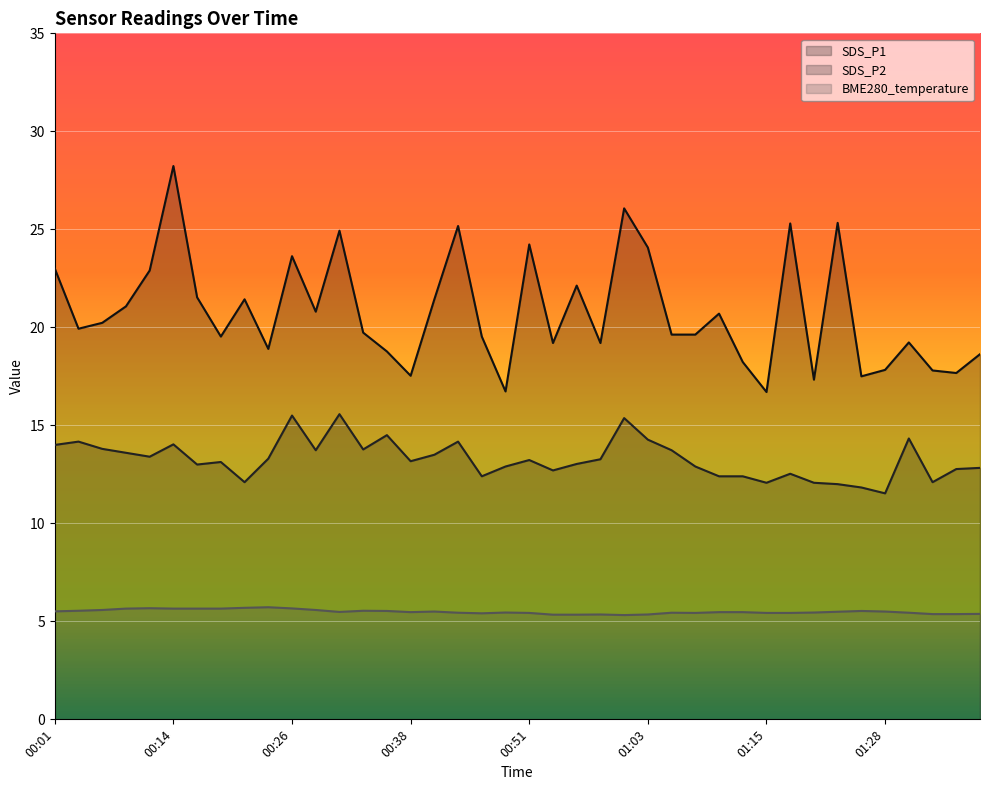

Rank the series at 00:53 from lowest to highest value.

BME280_temperature, SDS_P2, SDS_P1